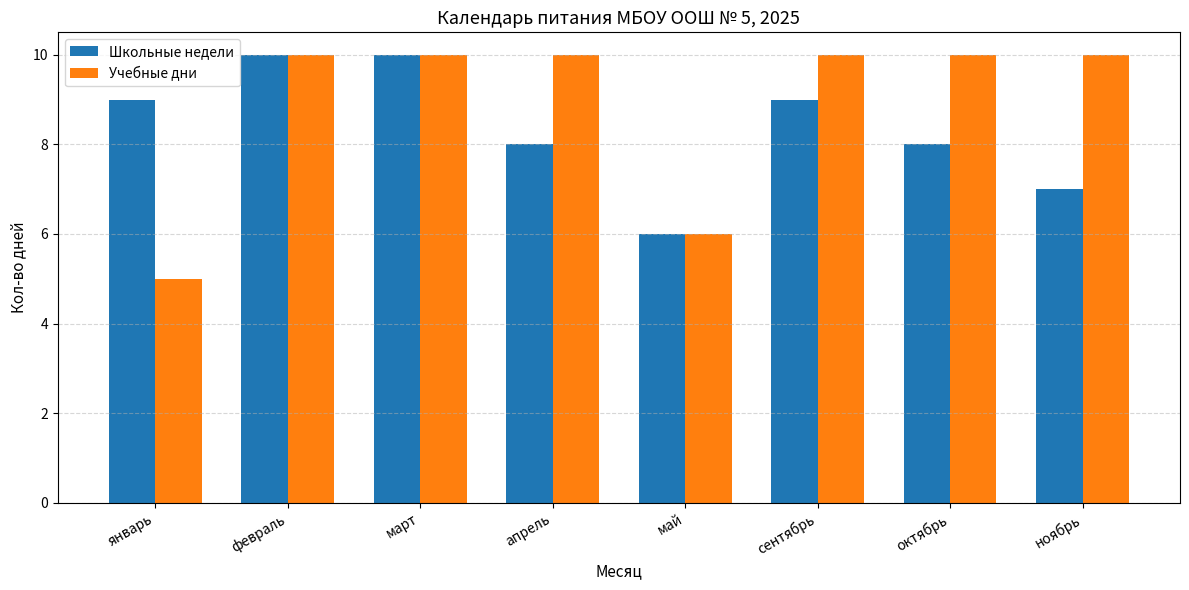

The value of Школьные недели at ноябрь is 7. True or false?

True